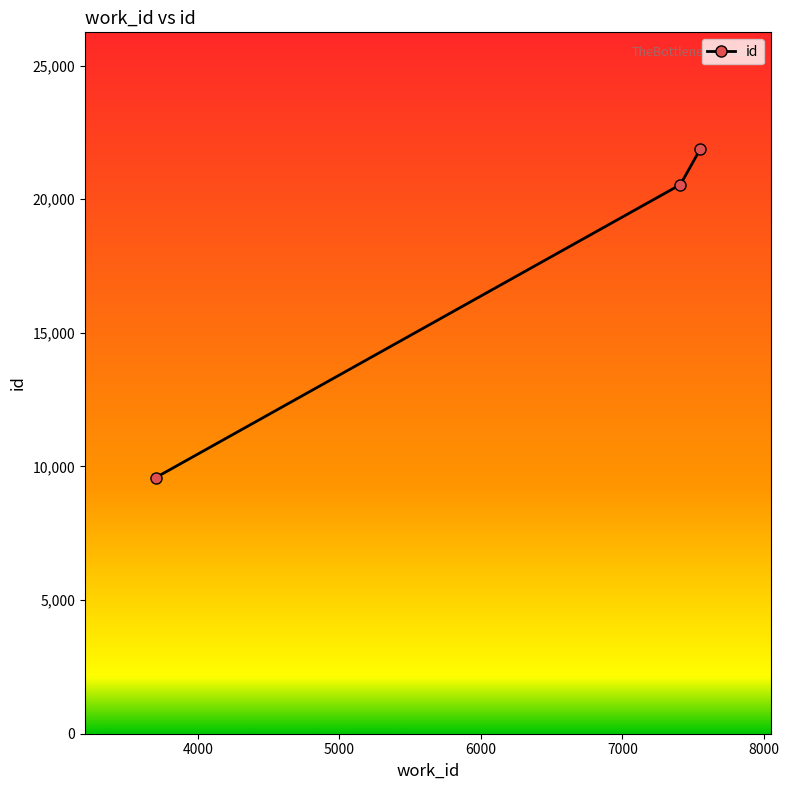

What is the greatest value displayed?

21868